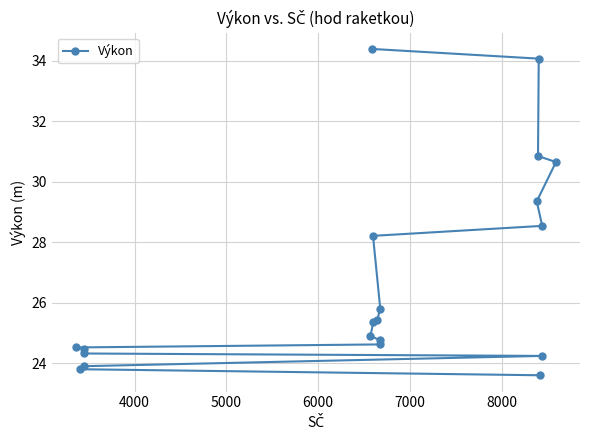

What is the value of the 17th point from the left?

23.6